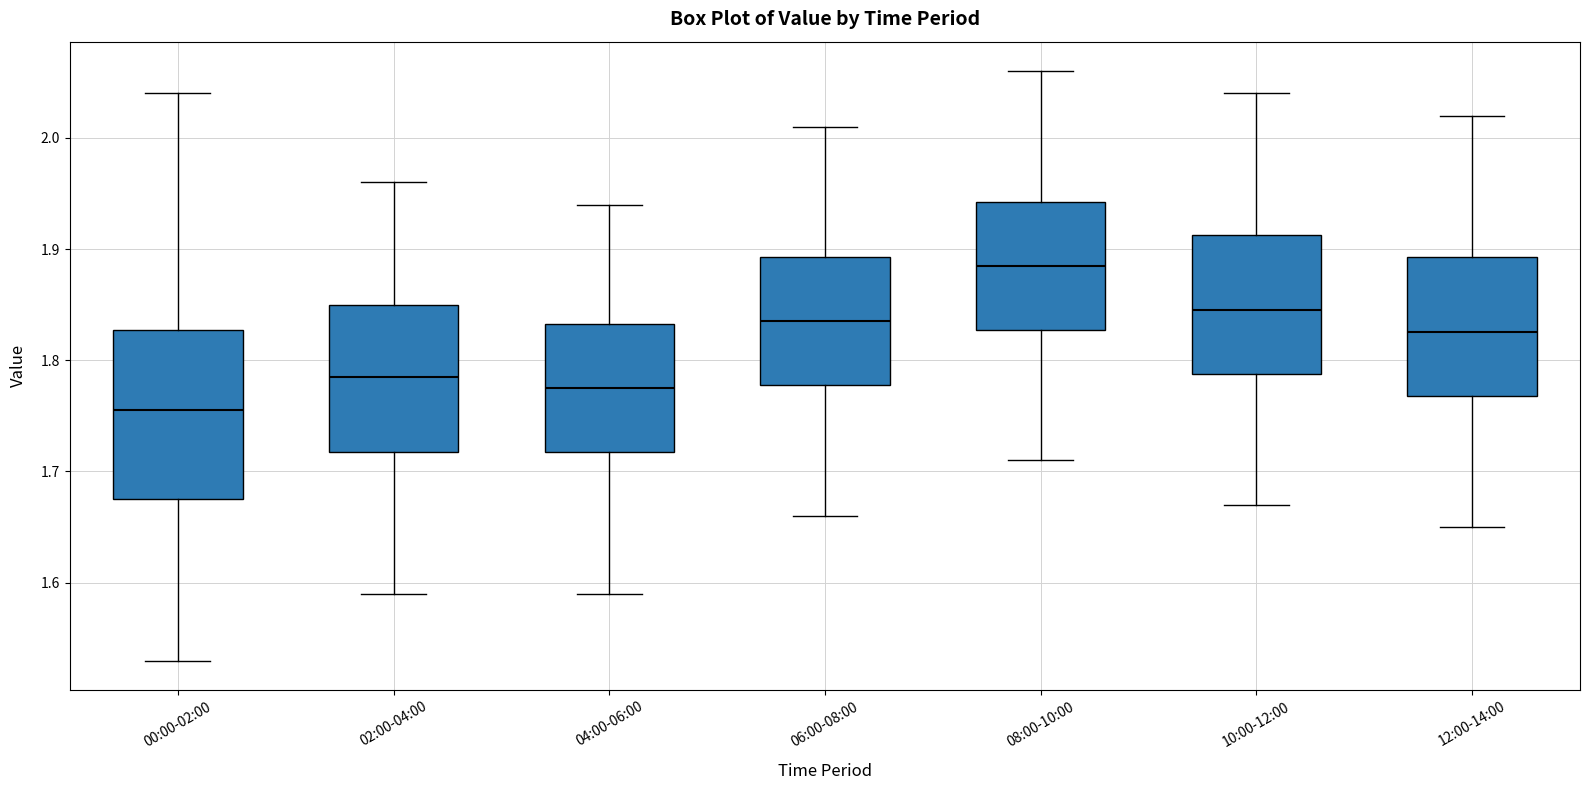

Where is the upper edge of the box for 08:00-10:00 on the y-axis? The values are not printed on the chart, so give them approximately, as read against the axis.

1.94